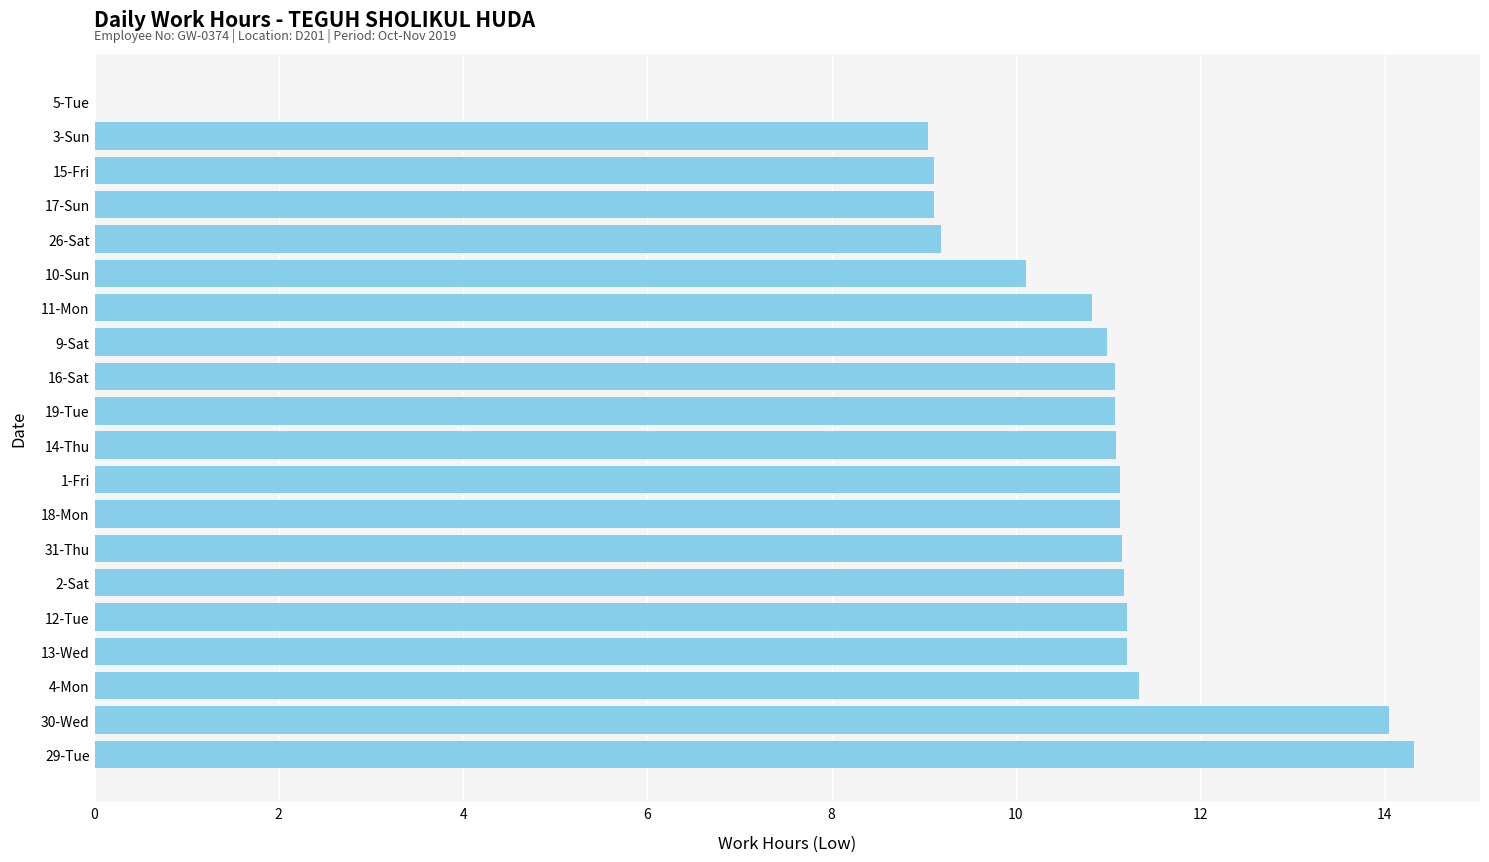

Is it true that the value at 4-Mon is 19.1?

False